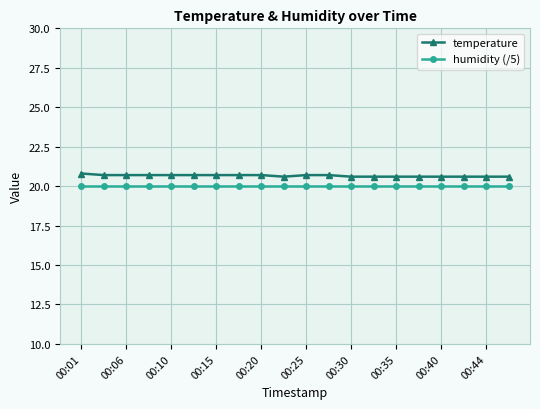

Reading right to left, list all the values displayed in this chart.

temperature: 20.6	20.6	20.6	20.6	20.6	20.6	20.6	20.6	20.7	20.7	20.6	20.7	20.7	20.7	20.7	20.7	20.7	20.7	20.7	20.8
humidity (/5): 20.0	20.0	20.0	20.0	20.0	20.0	20.0	20.0	20.0	20.0	20.0	20.0	20.0	20.0	20.0	20.0	20.0	20.0	20.0	20.0